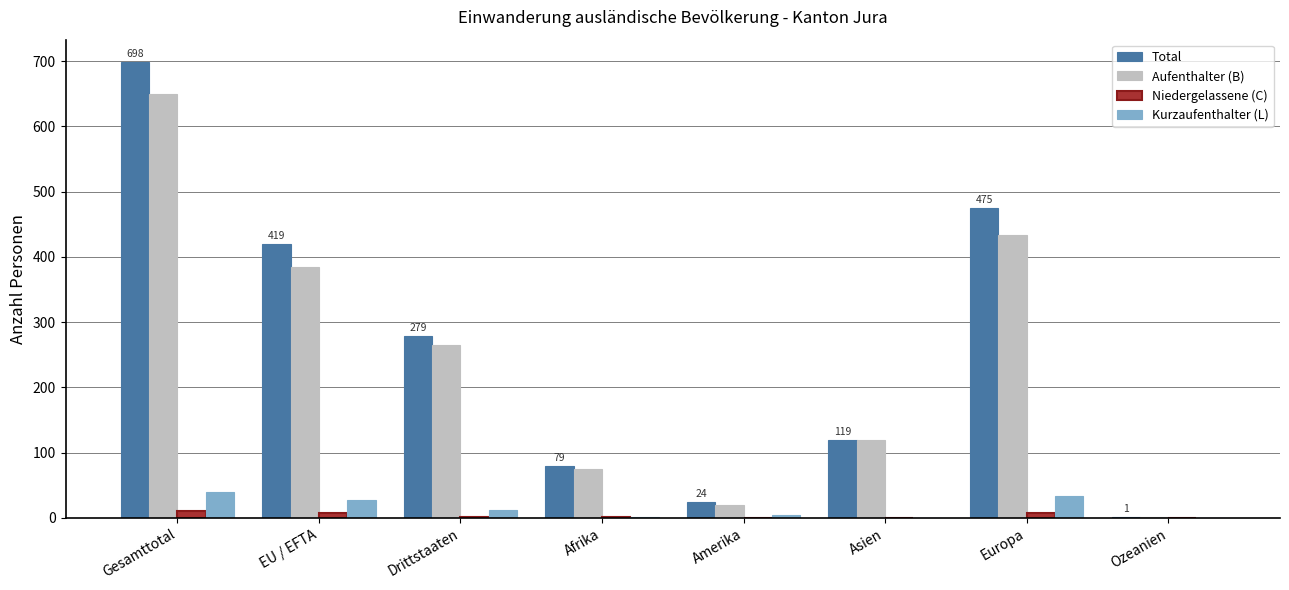

How many groups of bars are there?

8